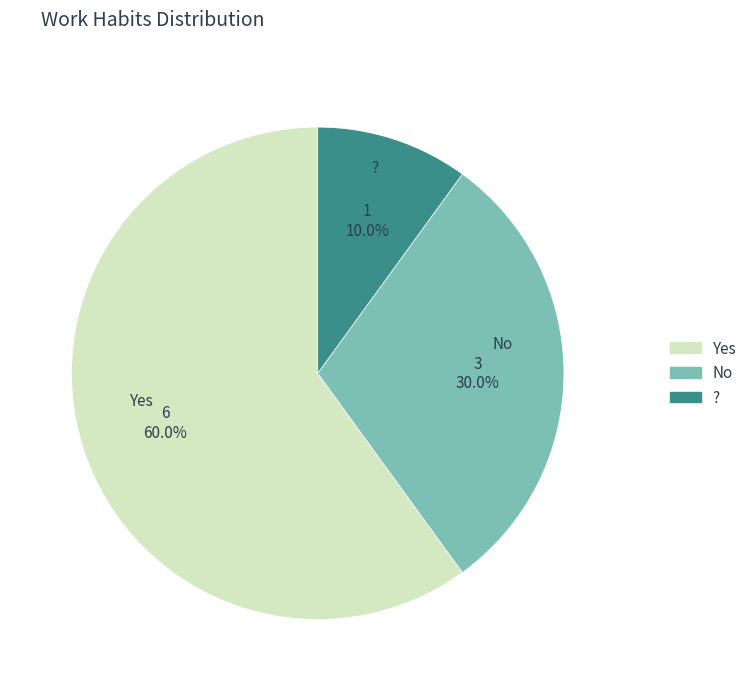

Which category accounts for the majority?

Yes